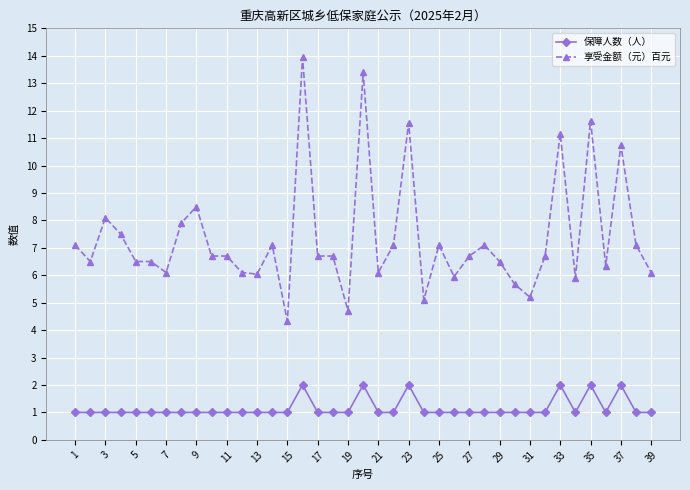

Which series has the widest spread of values?

享受金额（元）百元